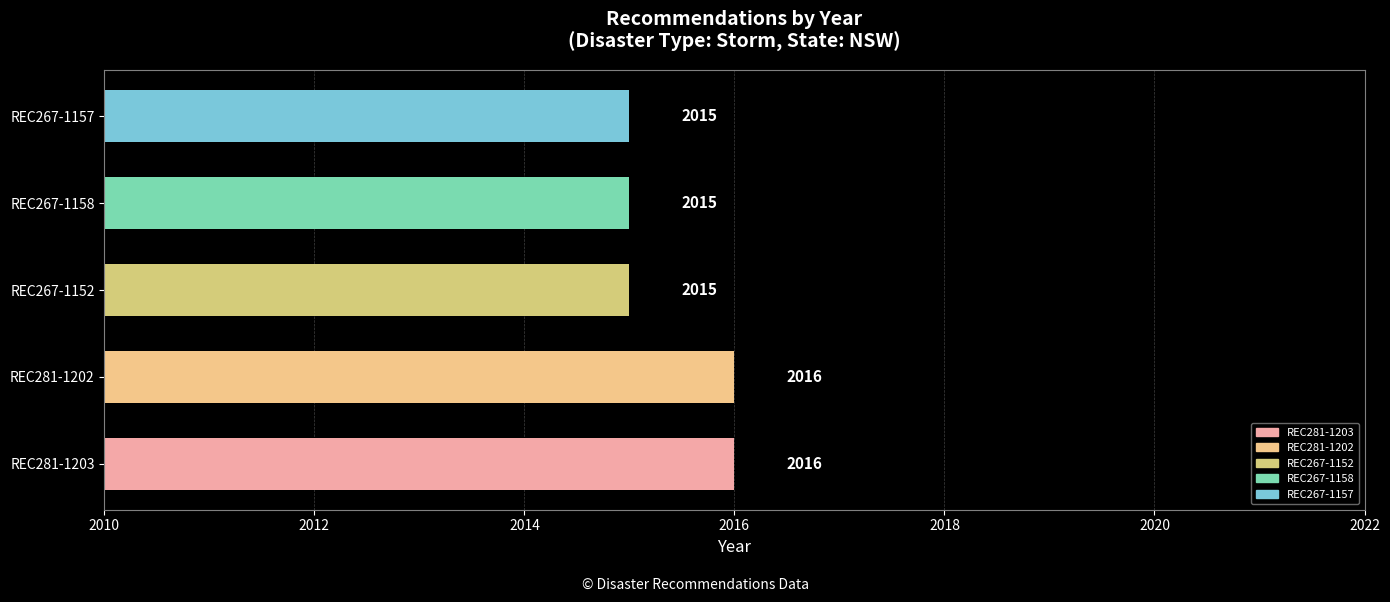

How many data points does each series have?

5